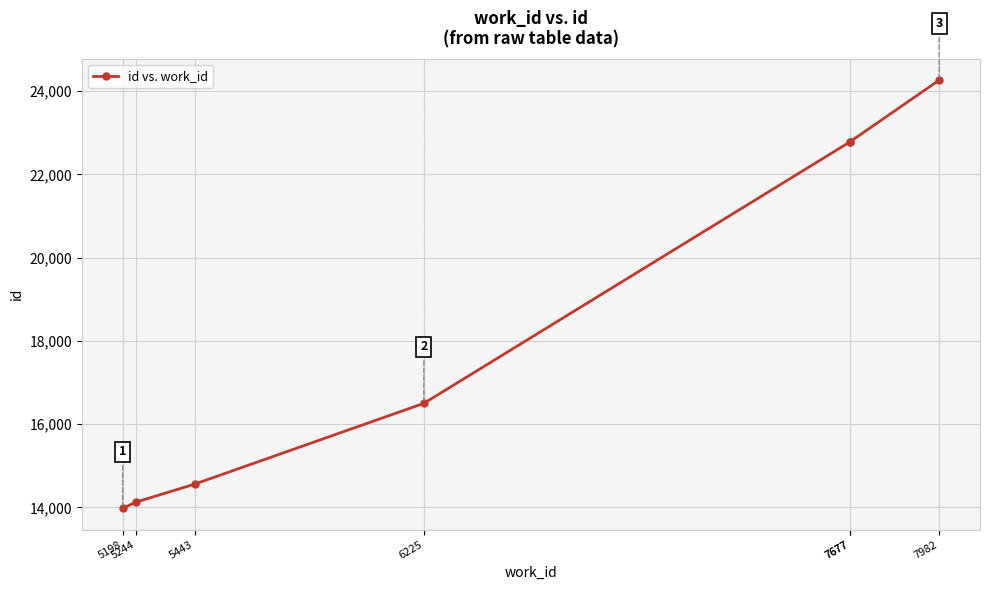

What is the difference between the values at 5198 and 5244?

148